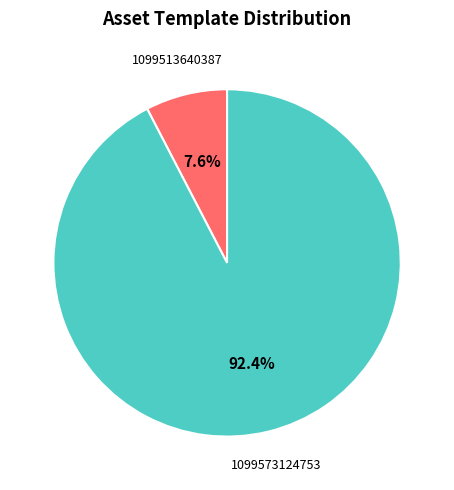

Is there any slice that represents more than half of the pie?

Yes